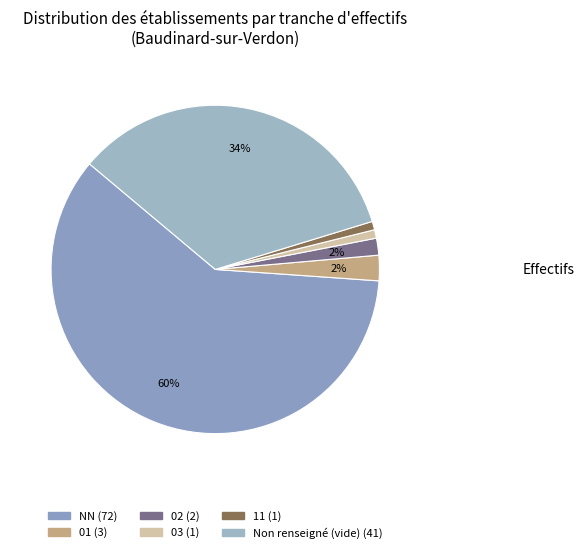

To the nearest percent, what is the difference between the largest and smallest slice percentages?

59%